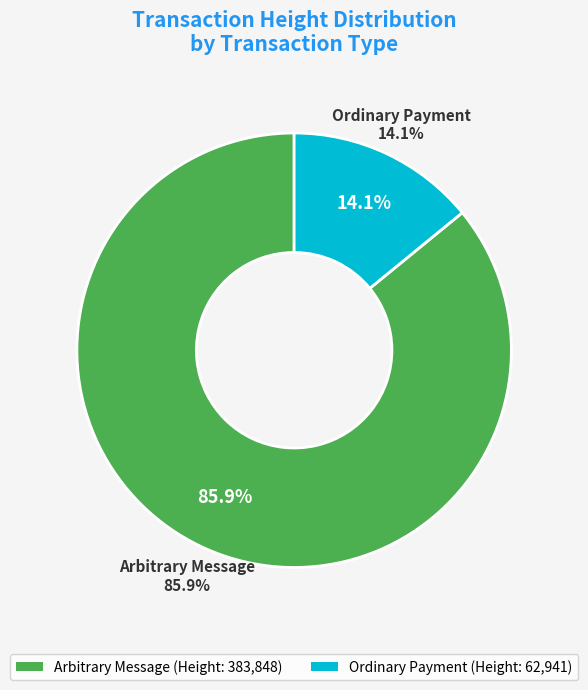

Count the number of slices in the pie.

2